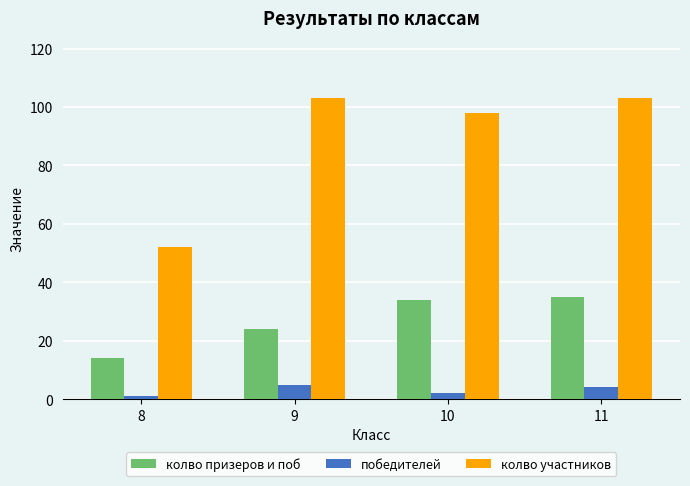

What are all the series names shown in the legend?

колво призеров и поб, победителей, колво участников